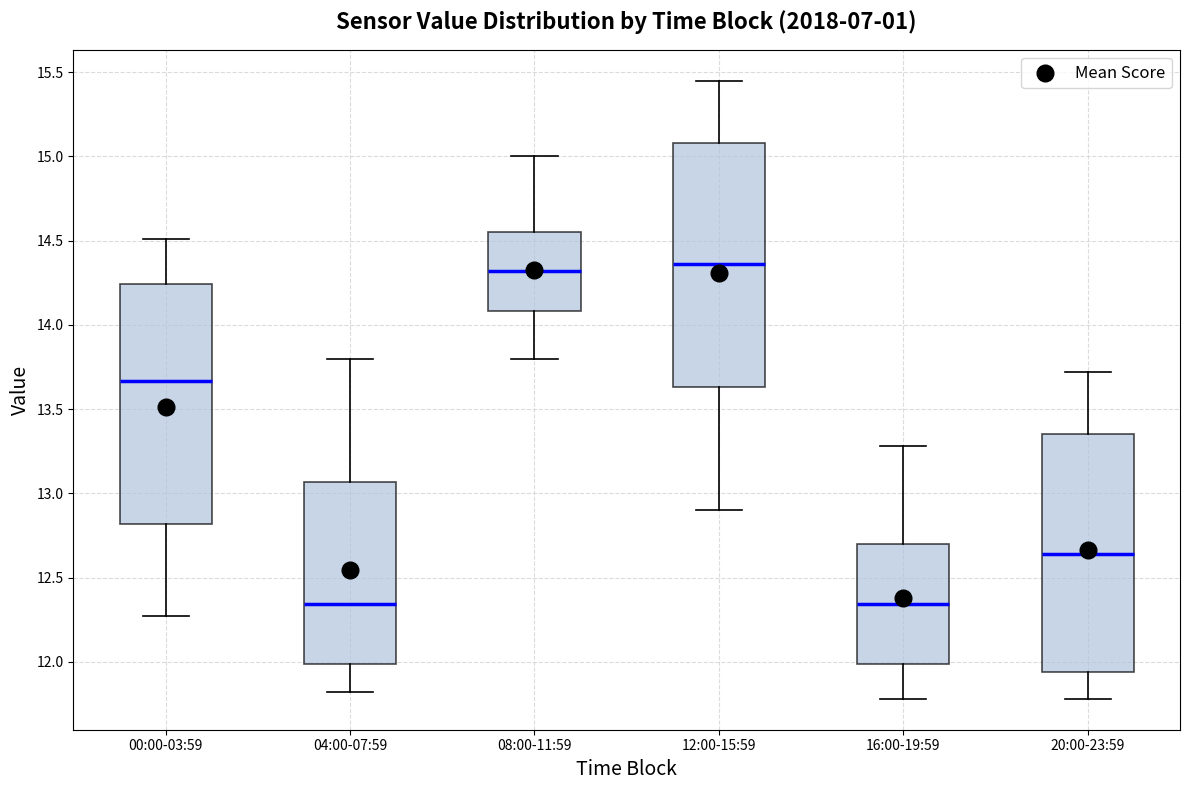

Reading left to right, transcribe this box plot: for each box, give where its median line is, the range the box spans, and where its two whiskers end, as read against the y-axis. The values are not printed on the chart, so give them approximately, as read against the axis.

00:00-03:59: median 13.65, box 12.80 to 14.25, whiskers 12.25 to 14.50
04:00-07:59: median 12.35, box 12.00 to 13.05, whiskers 11.80 to 13.80
08:00-11:59: median 14.30, box 14.10 to 14.55, whiskers 13.80 to 15.00
12:00-15:59: median 14.35, box 13.65 to 15.10, whiskers 12.90 to 15.45
16:00-19:59: median 12.35, box 12.00 to 12.70, whiskers 11.80 to 13.30
20:00-23:59: median 12.65, box 11.95 to 13.35, whiskers 11.80 to 13.70